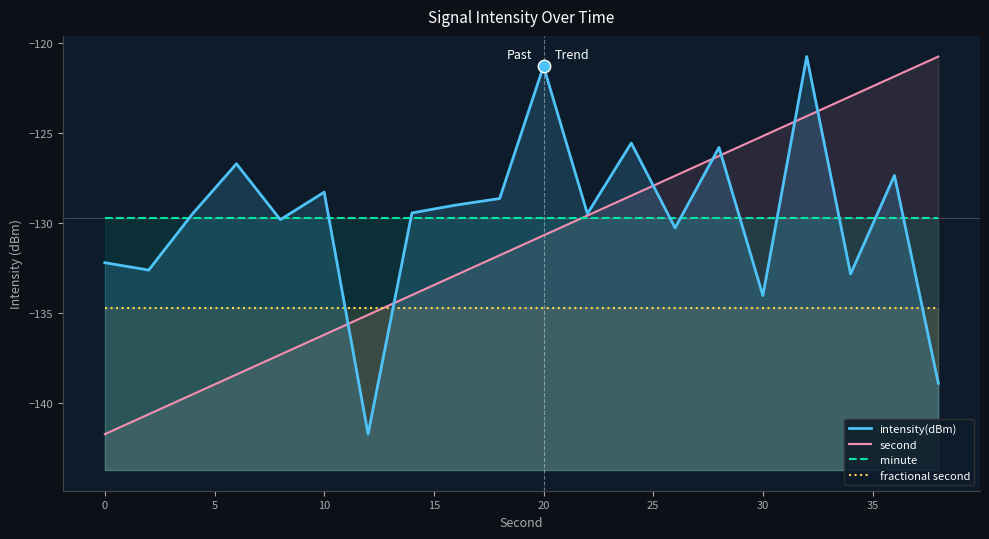

Which series has the largest total across all categories?

minute